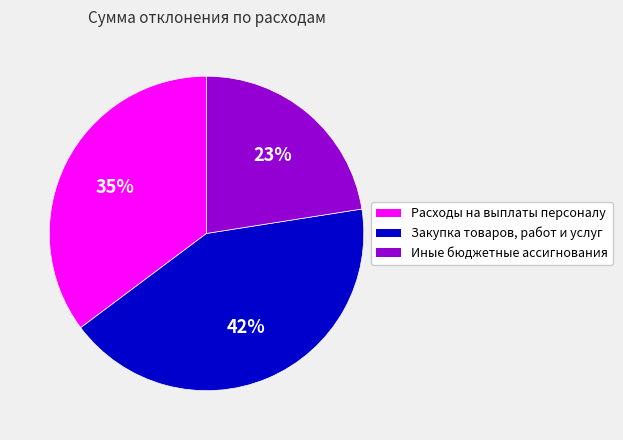

How many slices are in this pie chart?

3